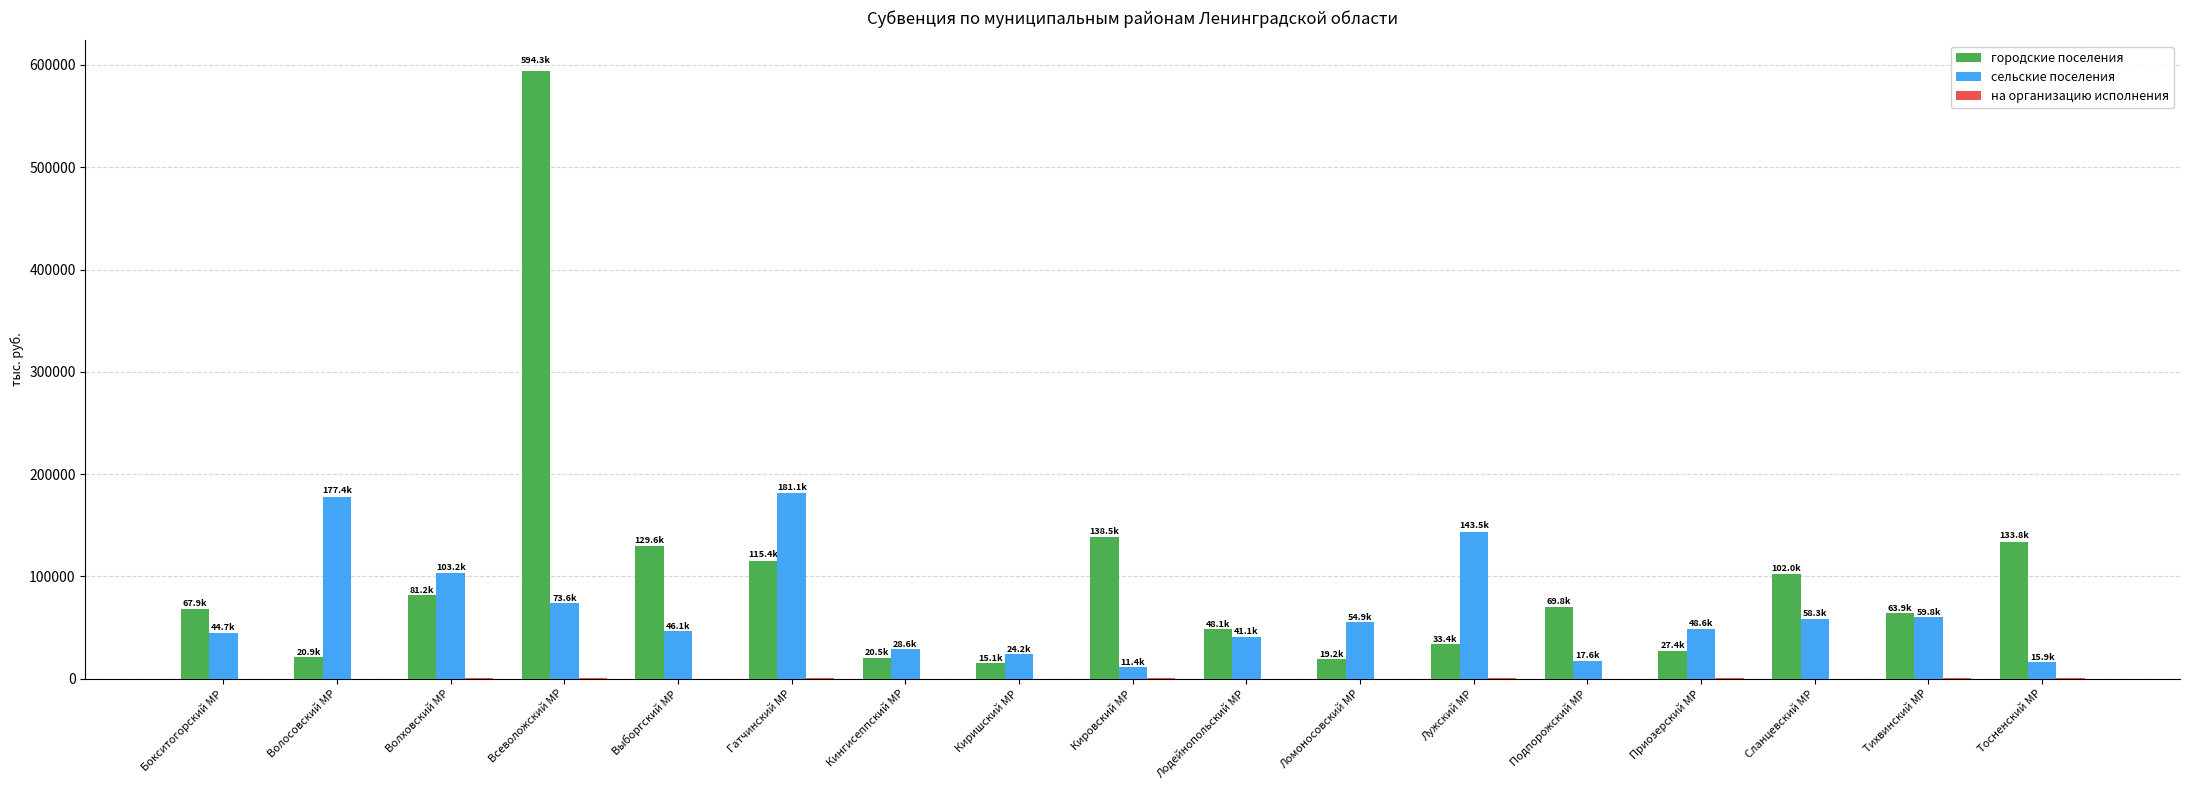

At which label does городские поселения first exceed 67867?

Бокситогорский МР